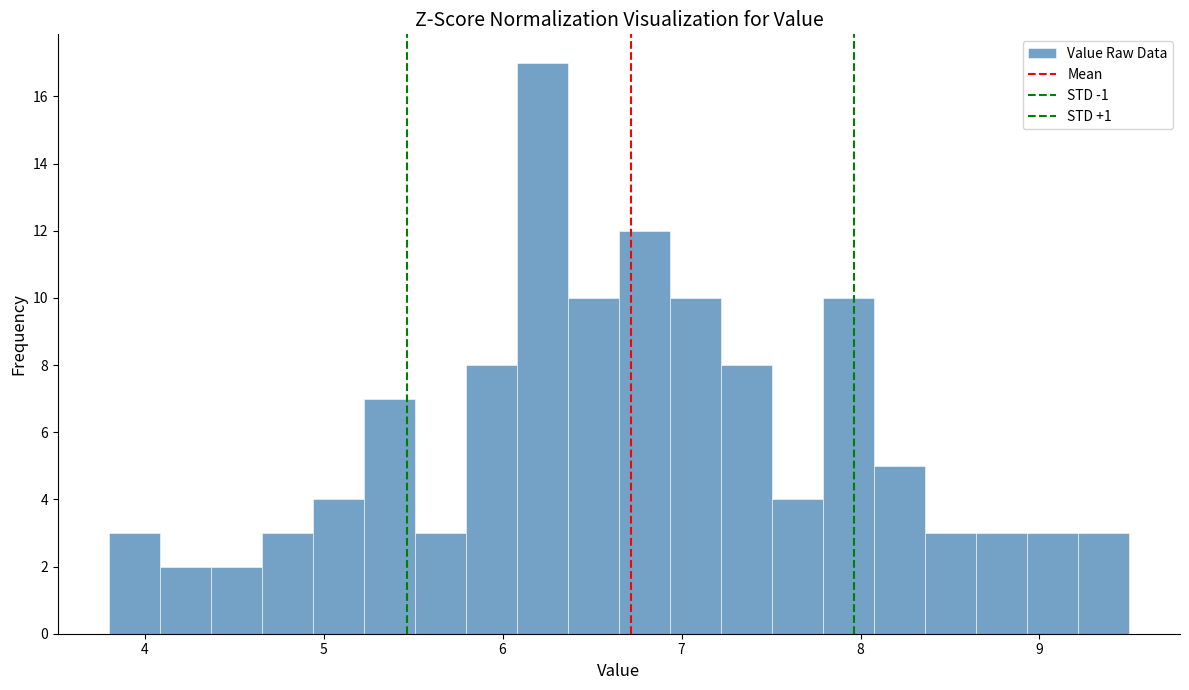

Read against the x-axis, roughly where is the centre of the tallest bar?

6.2